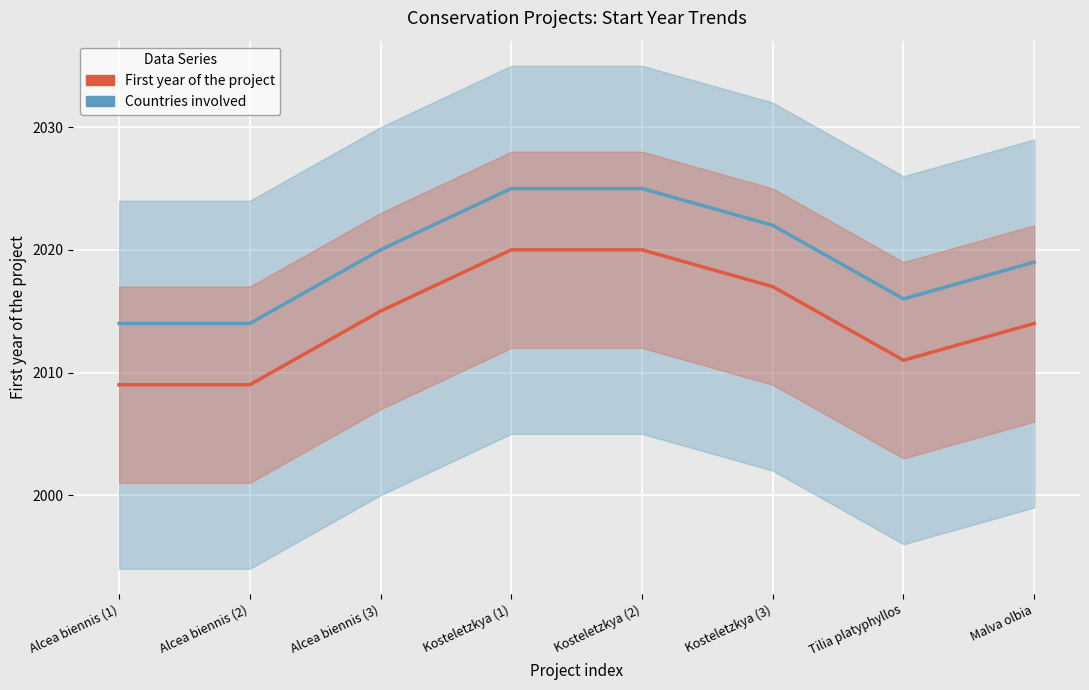

How many lines are shown in the chart?

2